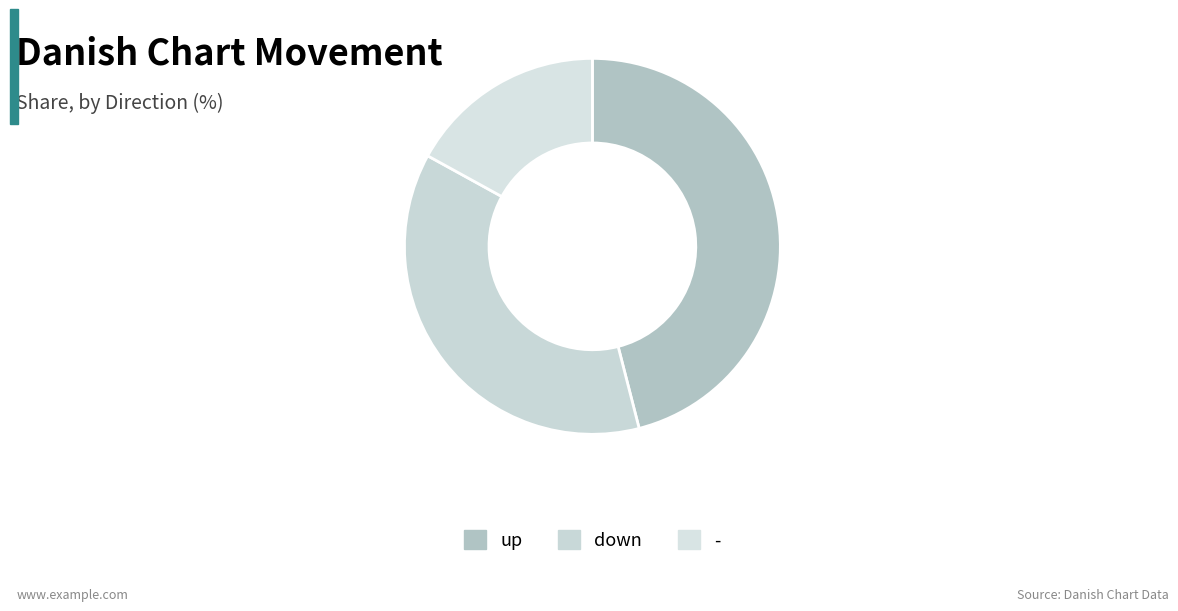

What percentage is the up slice, to the nearest percent?

46%